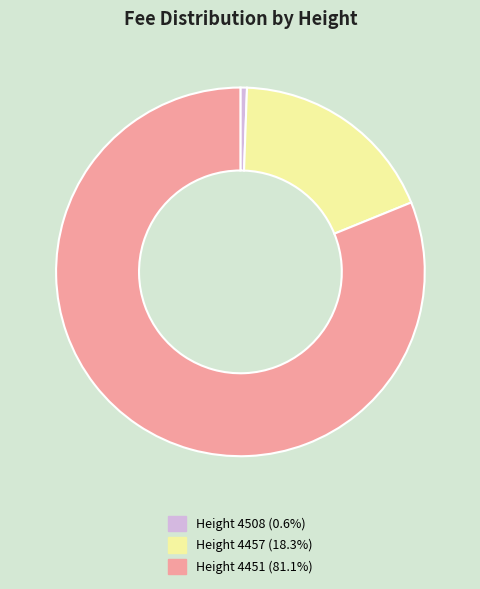

Does any single category account for the majority?

Yes